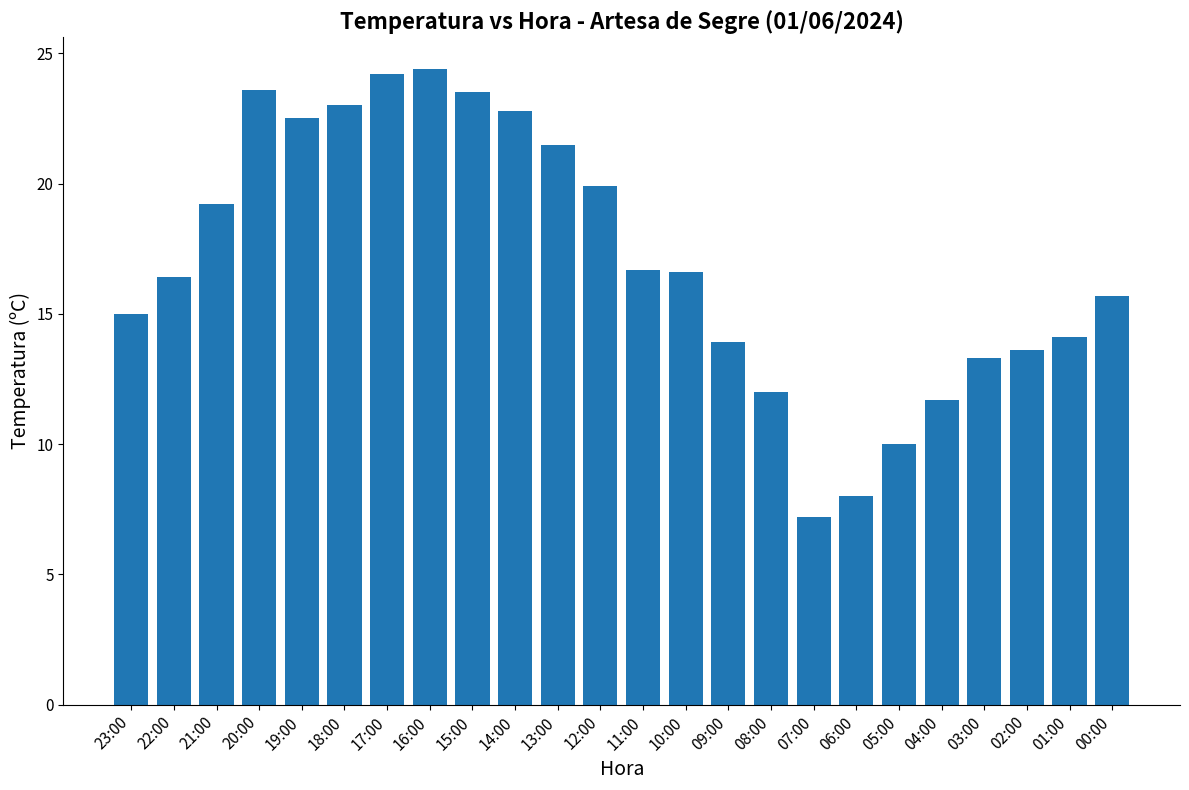

How many values exceed 16?

13